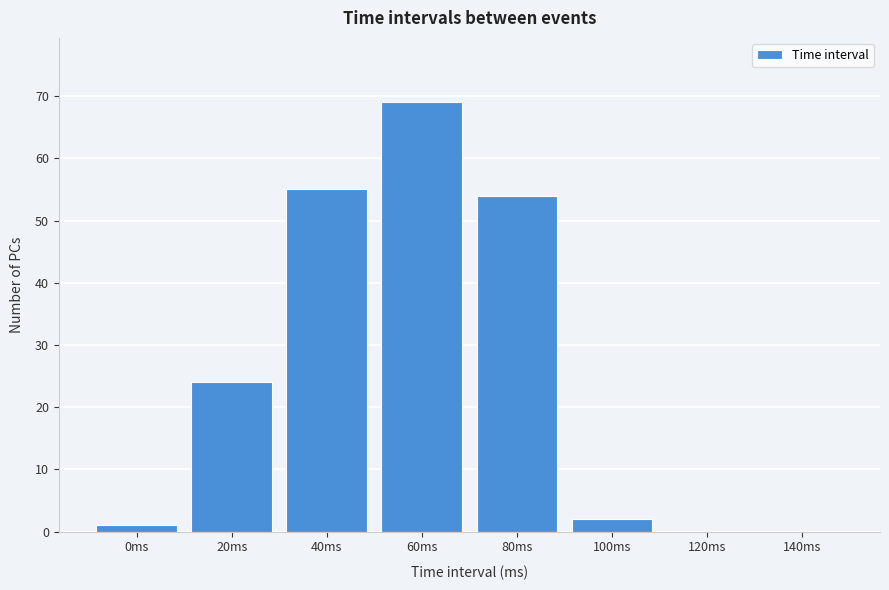

Reading left to right, what are all the values shown in this chart?

0ms=1	20ms=24	40ms=55	60ms=69	80ms=54	100ms=2	120ms=0	140ms=0